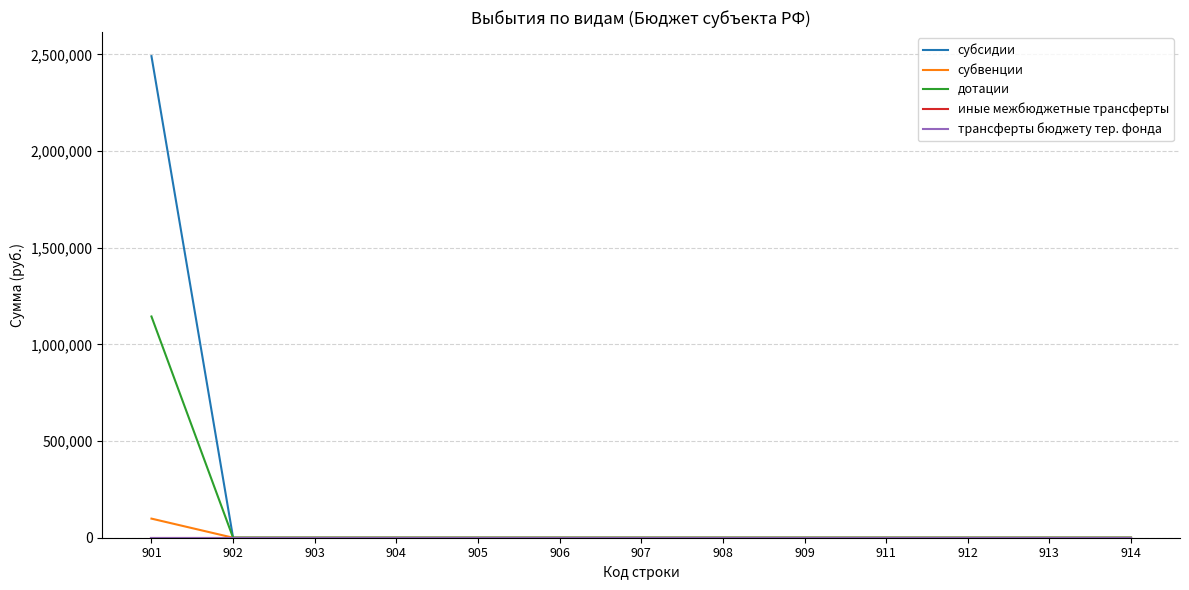

What is the maximum value shown in the chart?

2490627.8